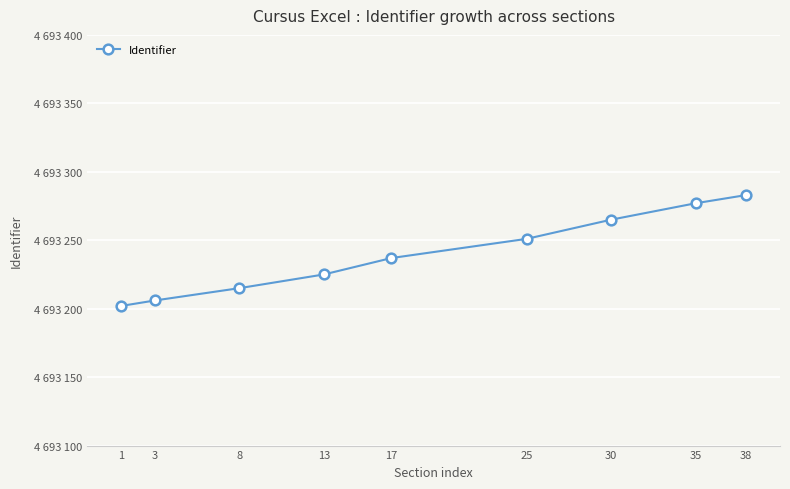

Rank the categories by value from lowest to highest.

1, 3, 8, 13, 17, 25, 30, 35, 38